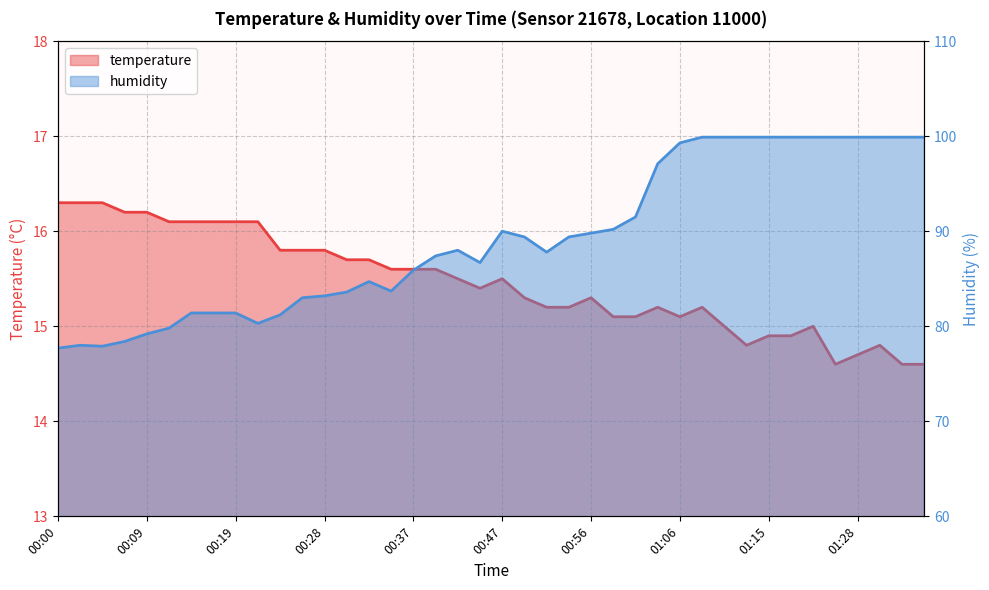

How many data points does each series have?

40